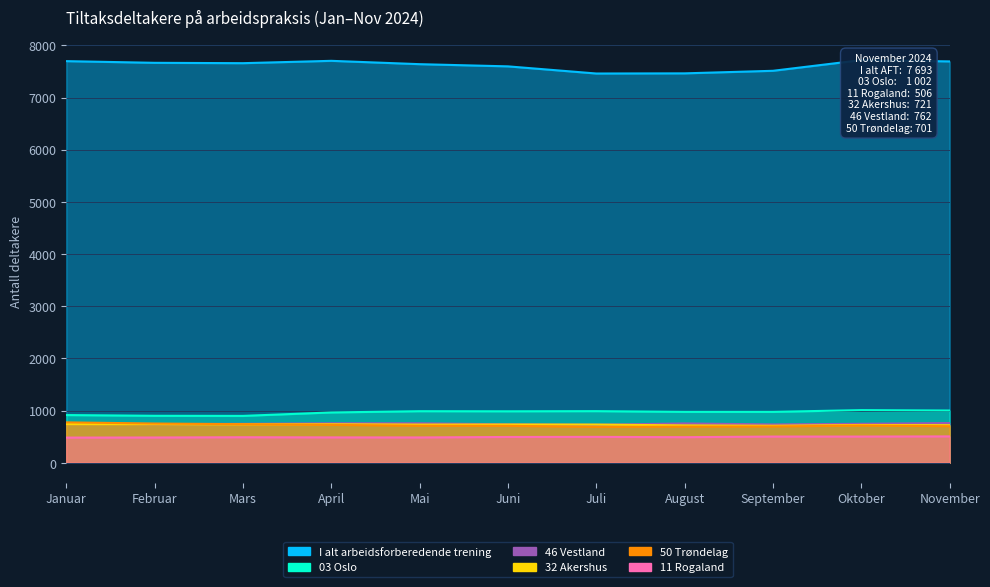

What is the average value of the 03 Oslo series?

965